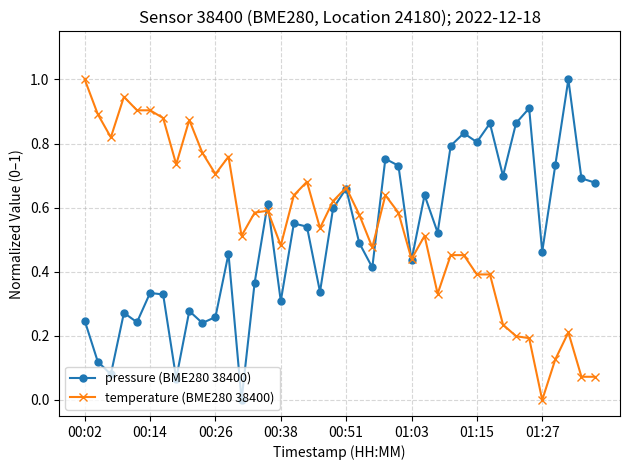

What is the highest value of the pressure (BME280 38400) series?

1.0